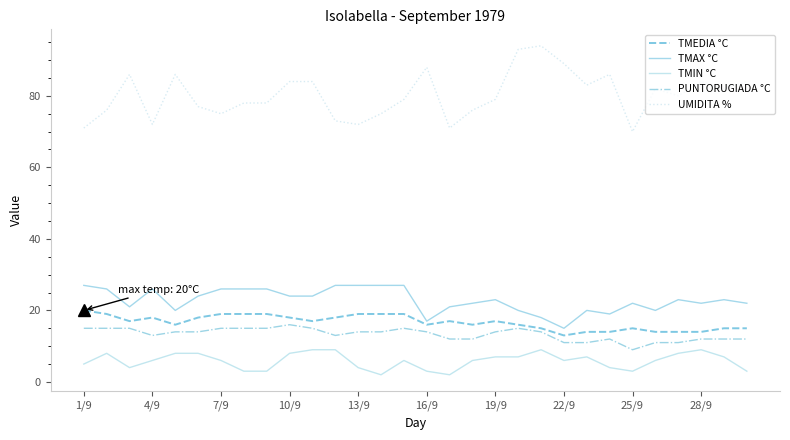

True or false: TMEDIA °C and TMIN °C cross at least once.

False